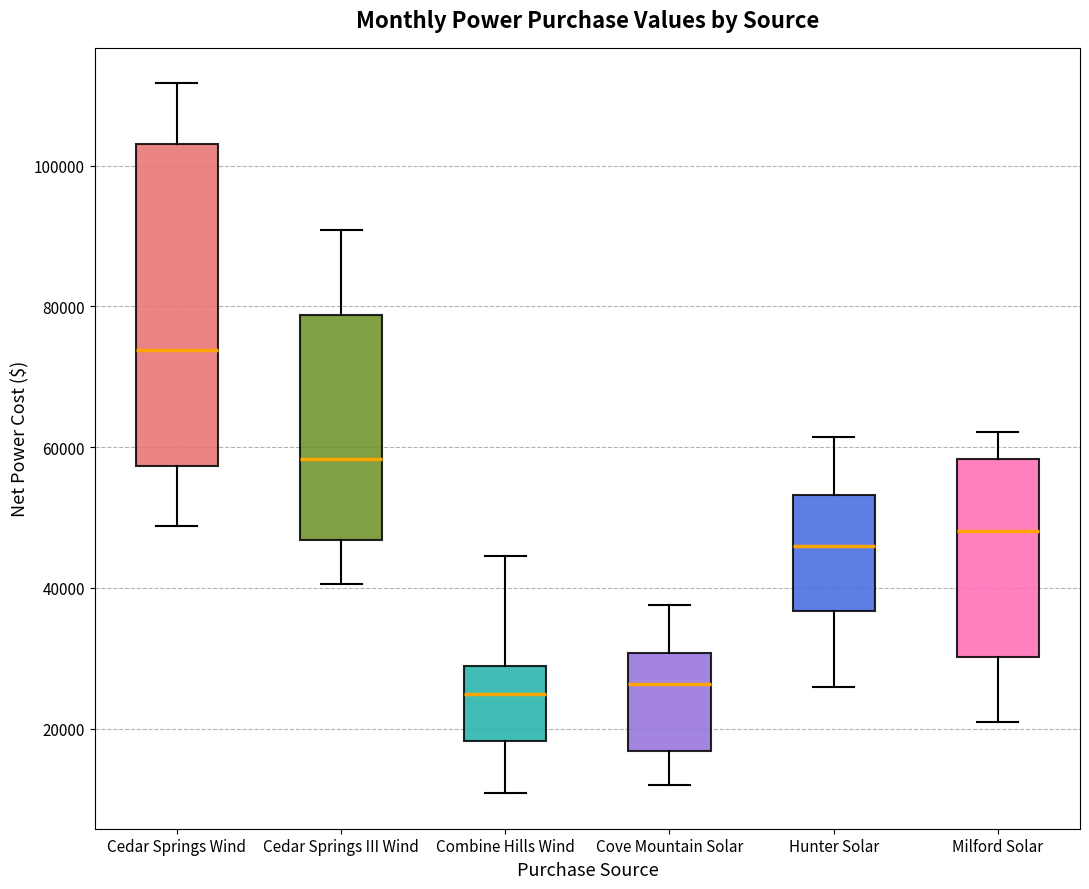

Which box has the highest median line?

Cedar Springs Wind